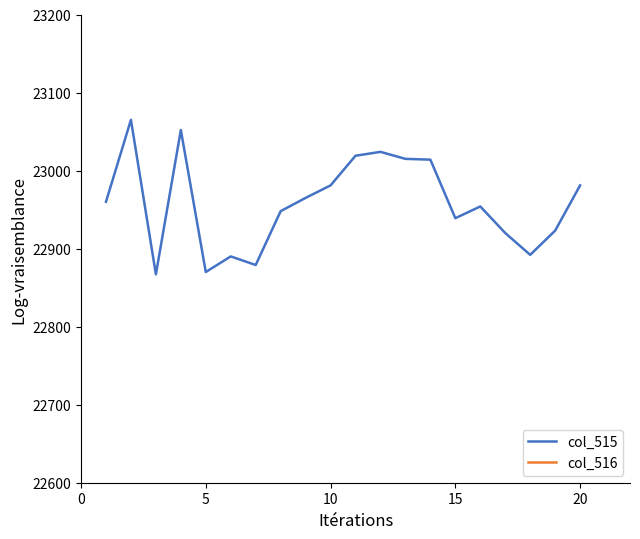

Which series has the largest total across all categories?

col_516